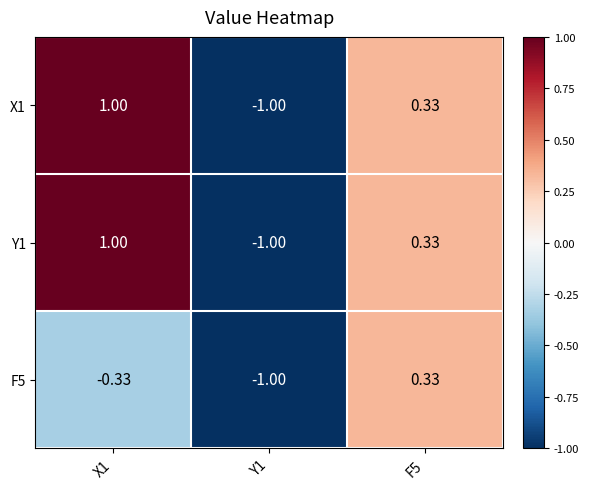

How many values in the Y1 series exceed 0?

2